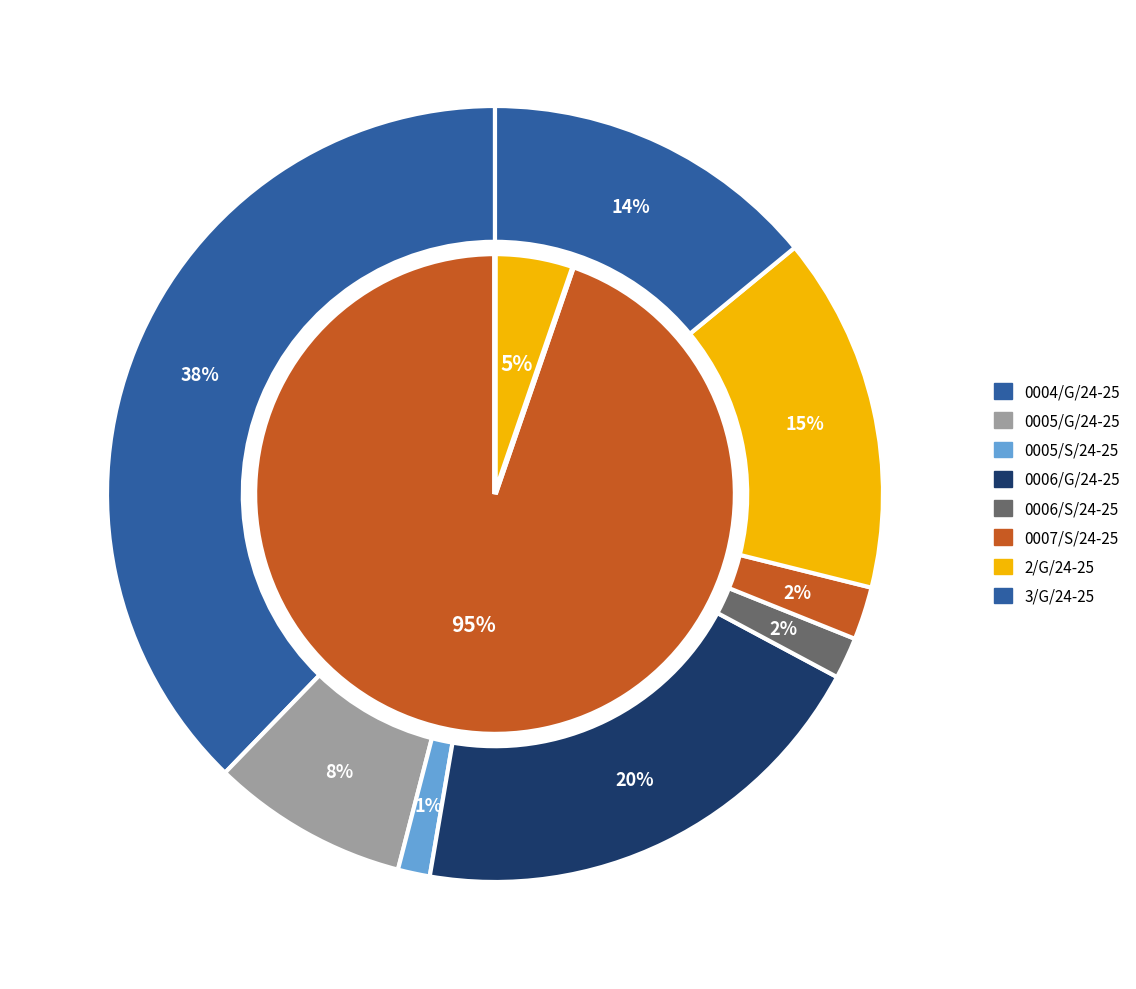

Is it true that 0007/S/24-25 is 2% of the pie?

True